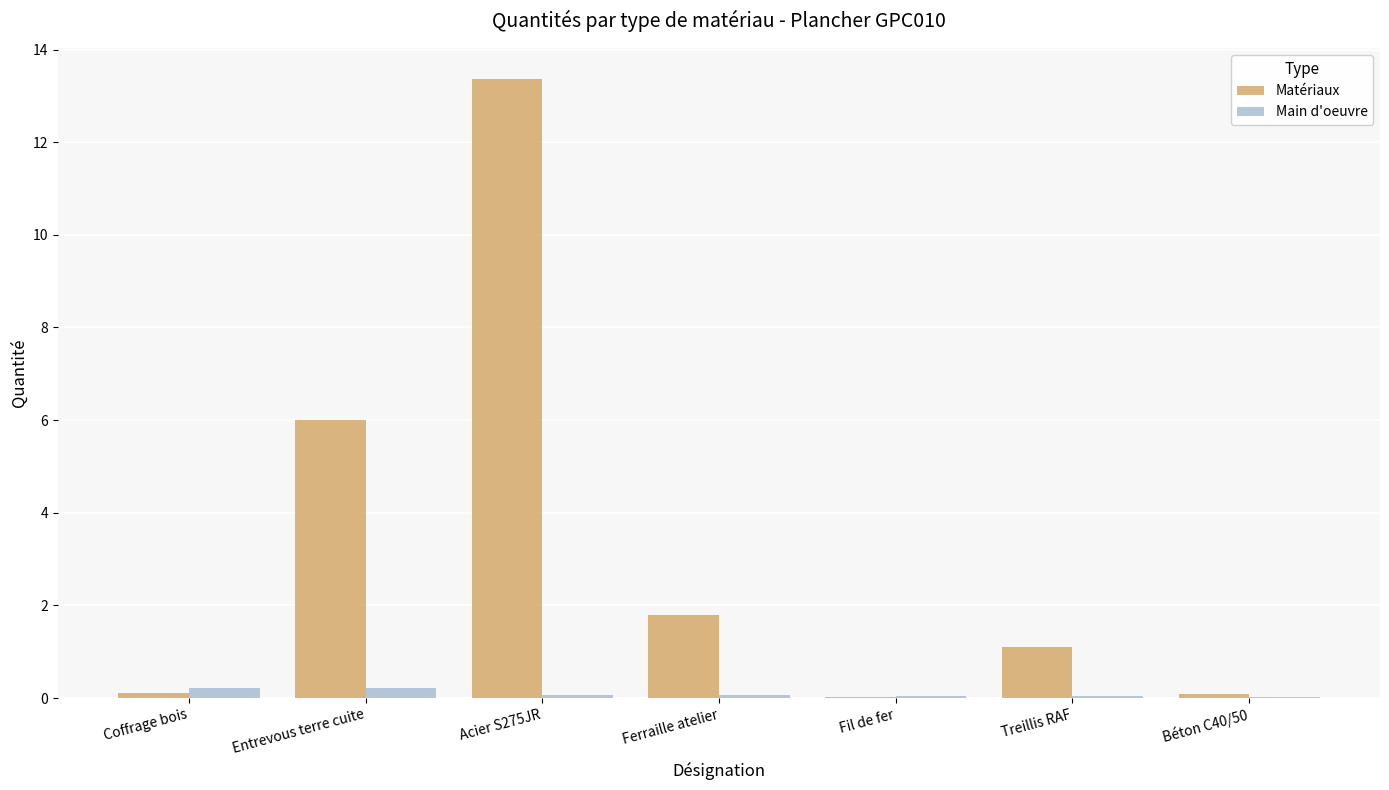

What is the sum of the Main d'oeuvre values at Ferraille atelier and Entrevous terre cuite?

0.3